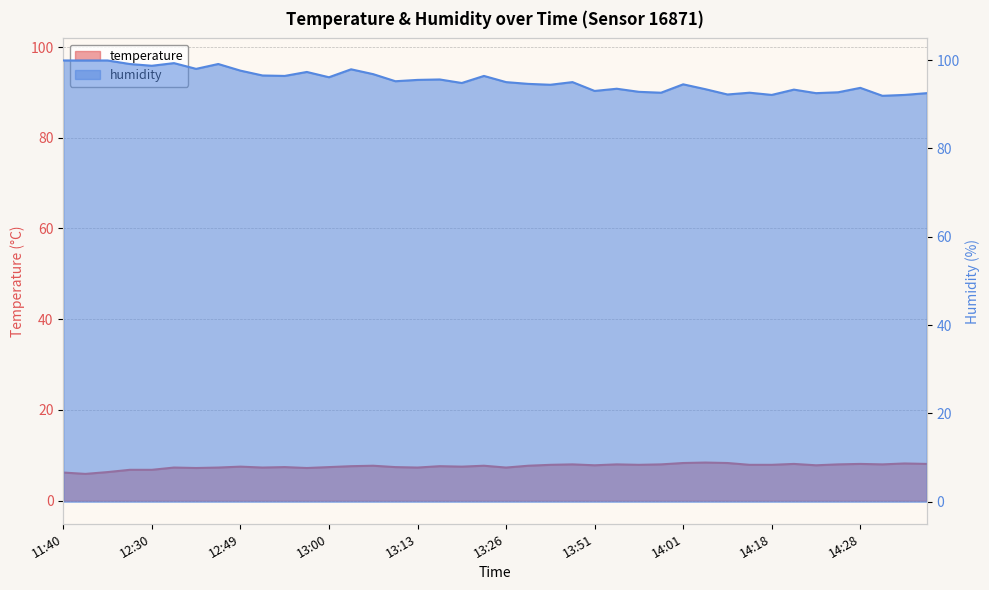

How many interior local valleys does the humidity series have?

13